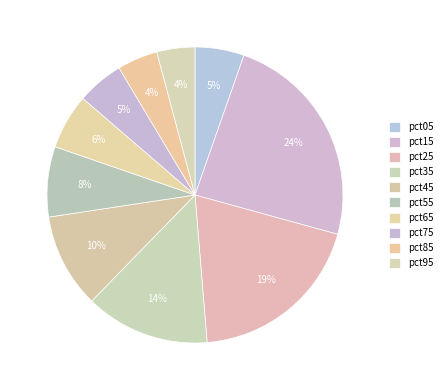

Count the number of slices in the pie.

10